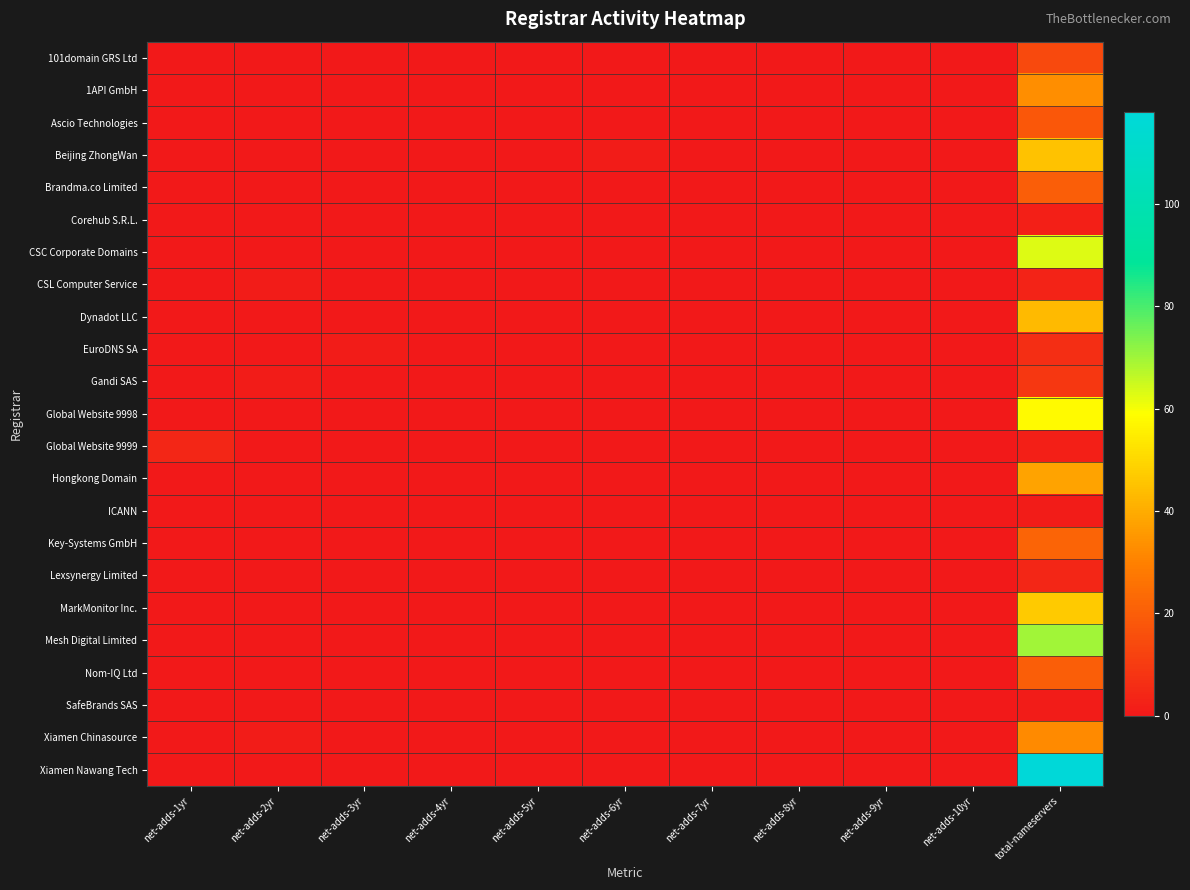

At which category does the chart reach its peak across all series?

total-nameservers